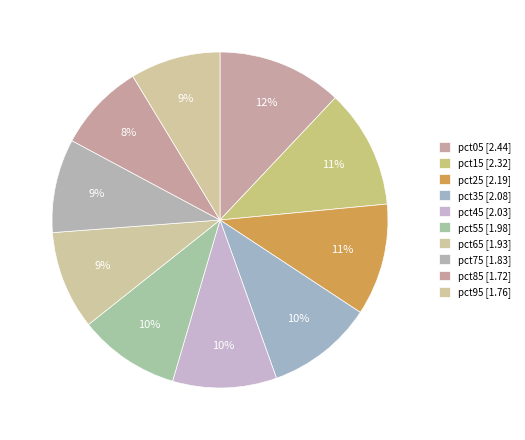

Rank the categories by value from highest to lowest.

pct05, pct15, pct25, pct35, pct45, pct55, pct65, pct75, pct95, pct85